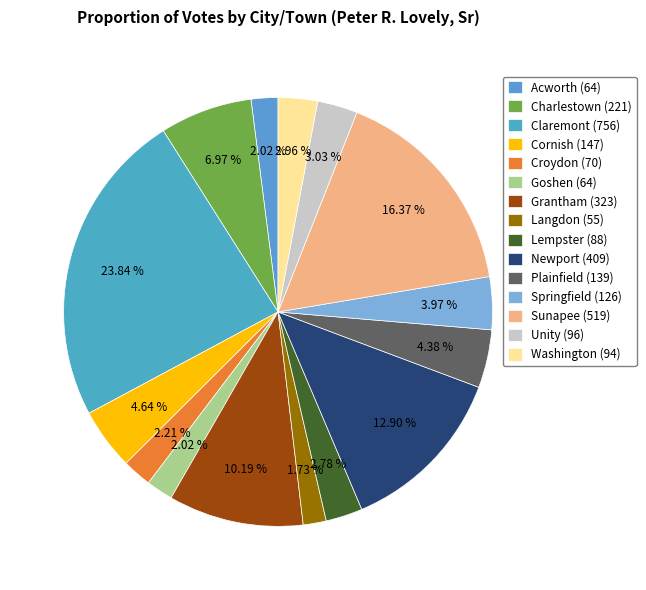

To the nearest percent, what is the difference between the Unity and Goshen slice percentages?

1%